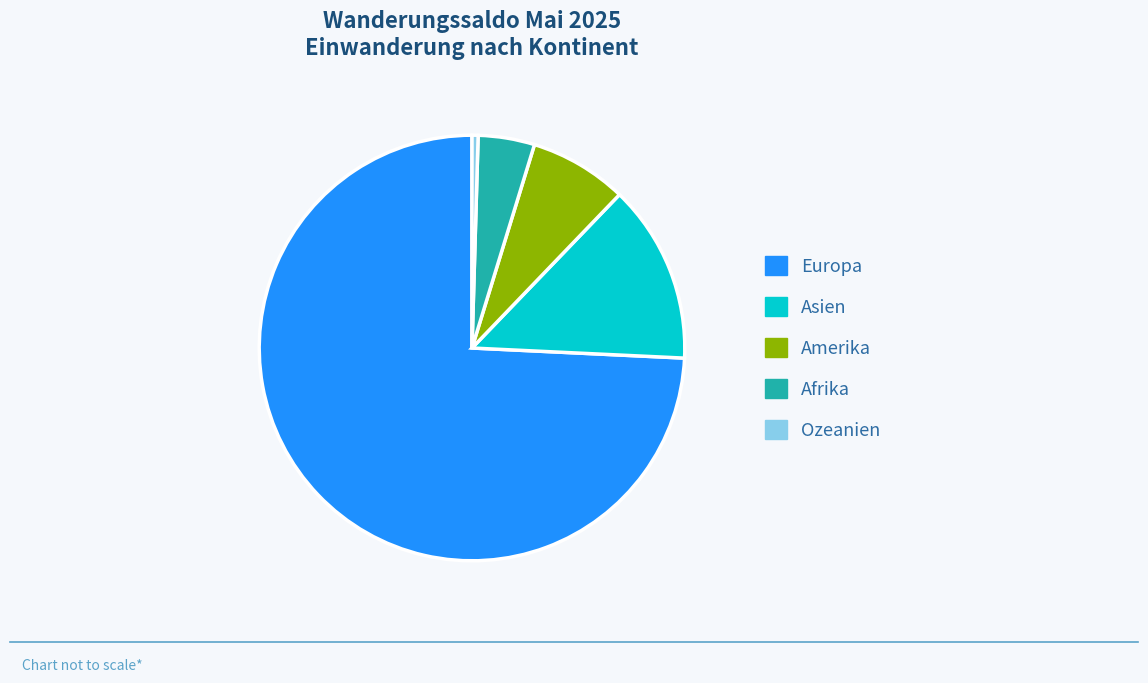

Is the sum of Asien and Ozeanien greater than half?

No